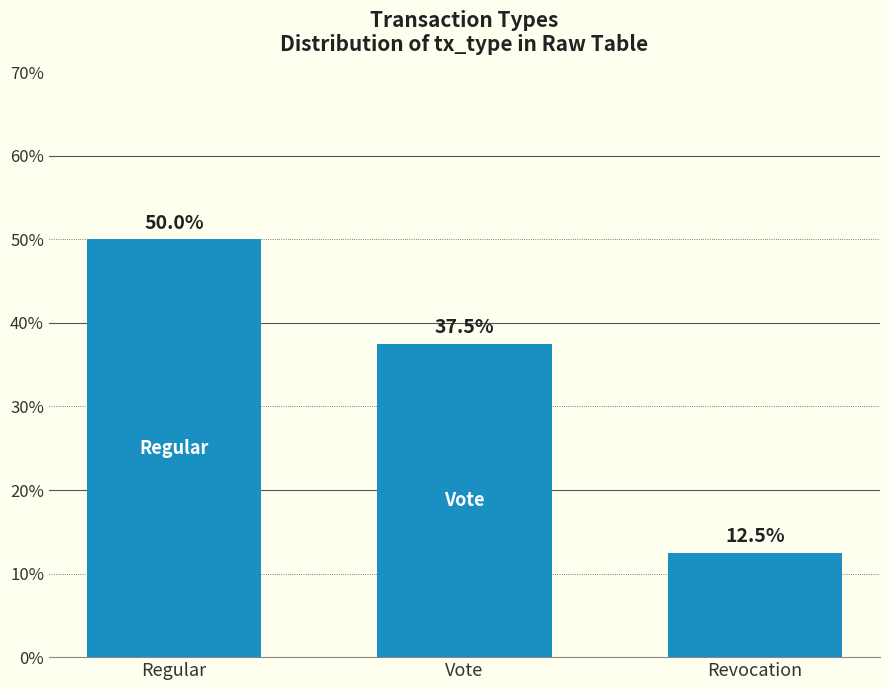

What is the difference between the second highest and minimum values?

25.0